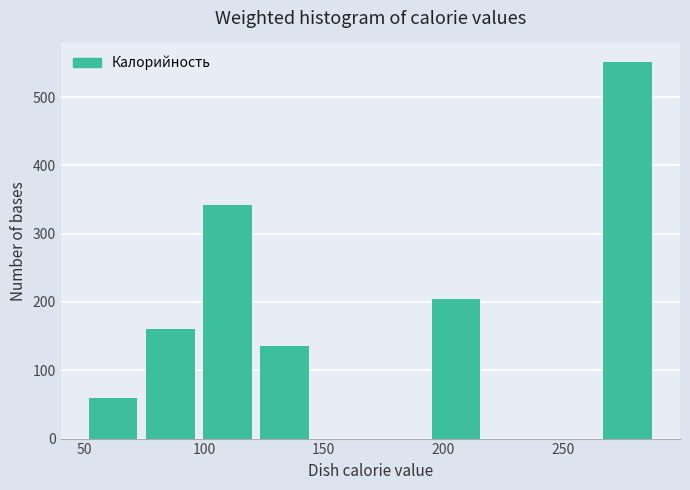

What is the height of the bar covering 75 to 100 on the x-axis? Neither the bar edges nor the heights are printed on the chart, so give them approximately, as read against the axes.

160